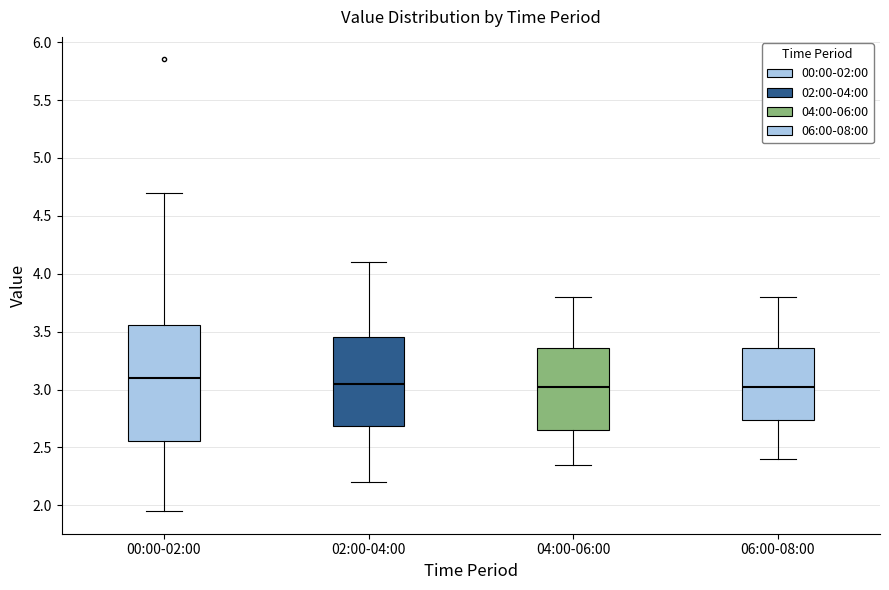

Where does the upper whisker of the box for 04:00-06:00 end on the y-axis? The values are not printed on the chart, so give them approximately, as read against the axis.

3.80